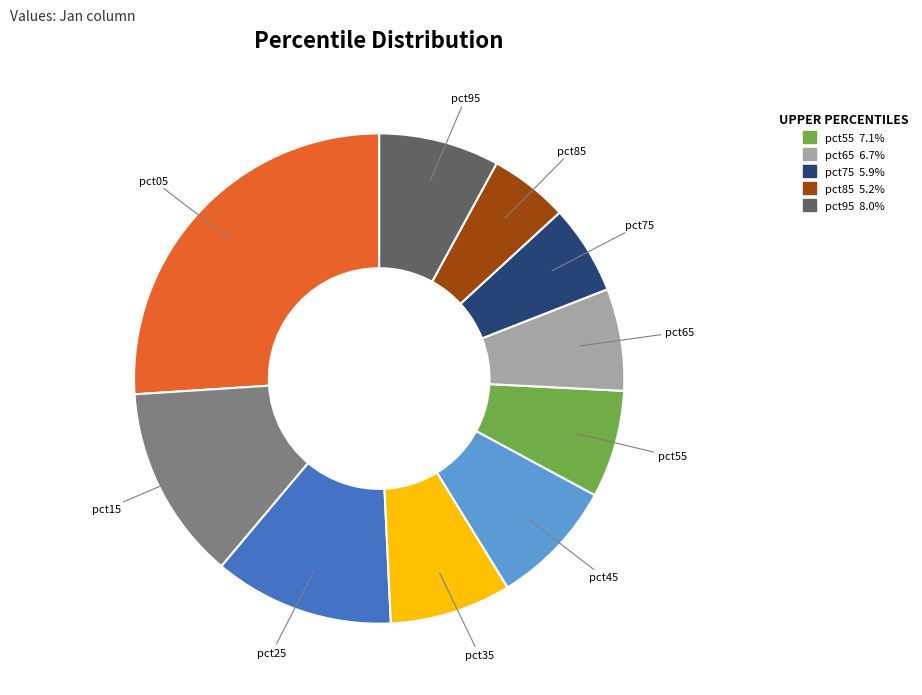

Is there a majority slice in this chart?

No